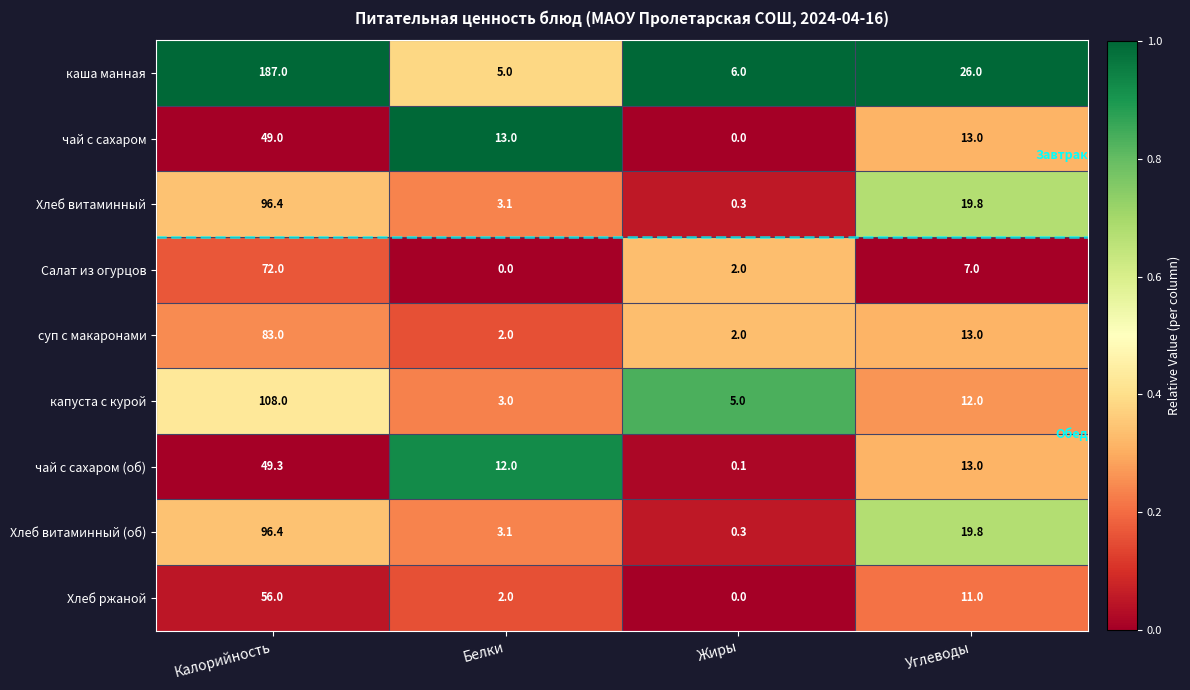

True or false: чай с сахаром (об) has a value of 18.6 at Калорийность.

False